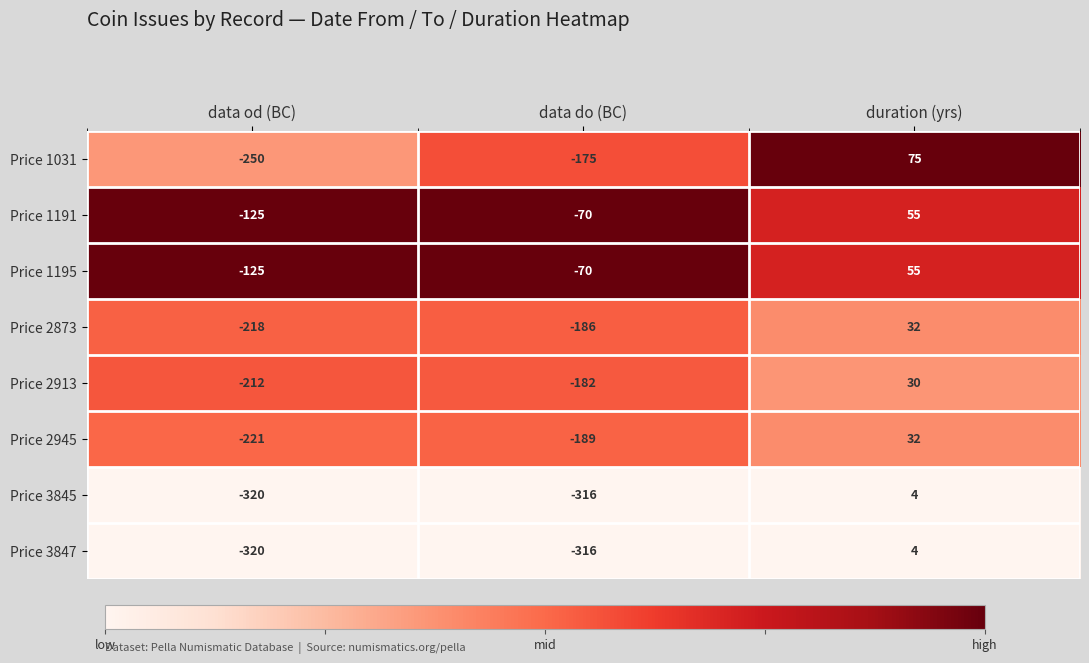

What is the sum of all Price 2913 values?

-364